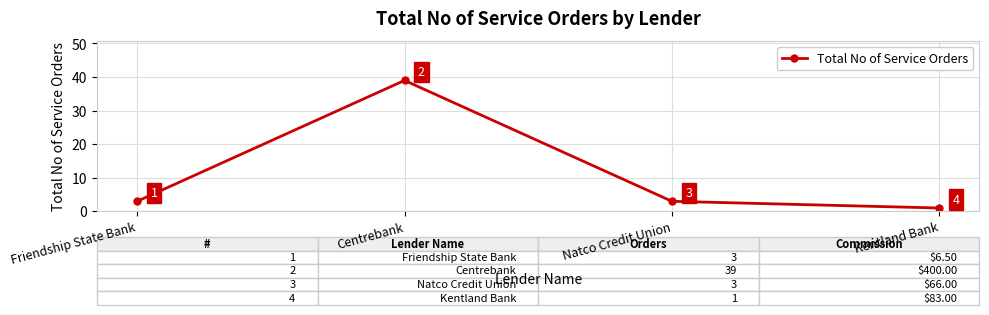

Reading left to right, list all the values displayed in this chart.

Friendship State Bank=3	Centrebank=39	Natco Credit Union=3	Kentland Bank=1